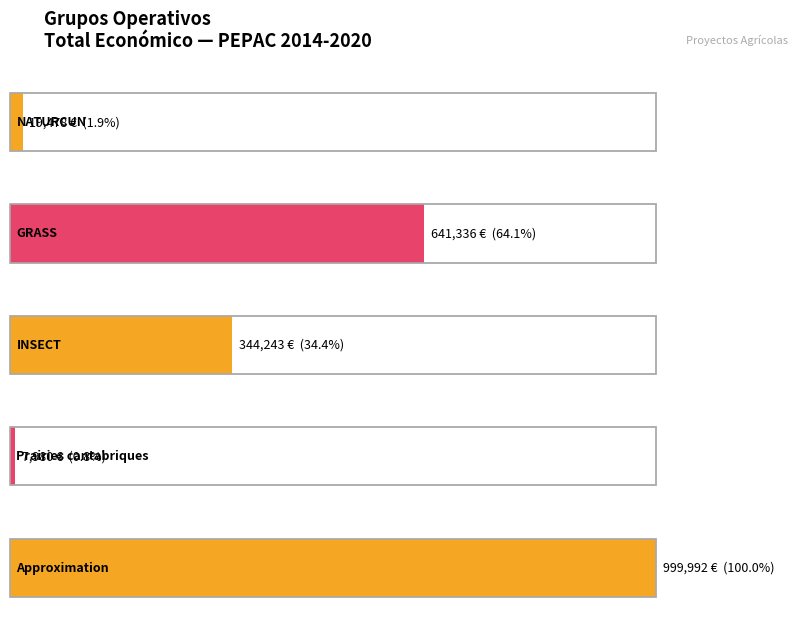

What is the sum of all values?

2013029